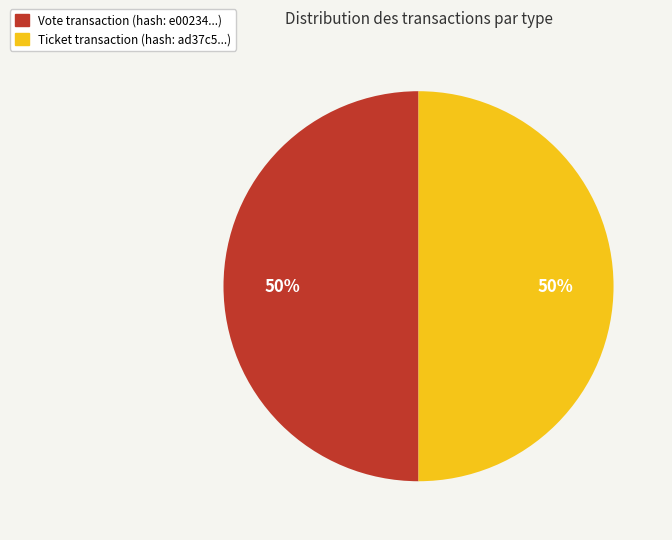

Count the number of slices in the pie.

2